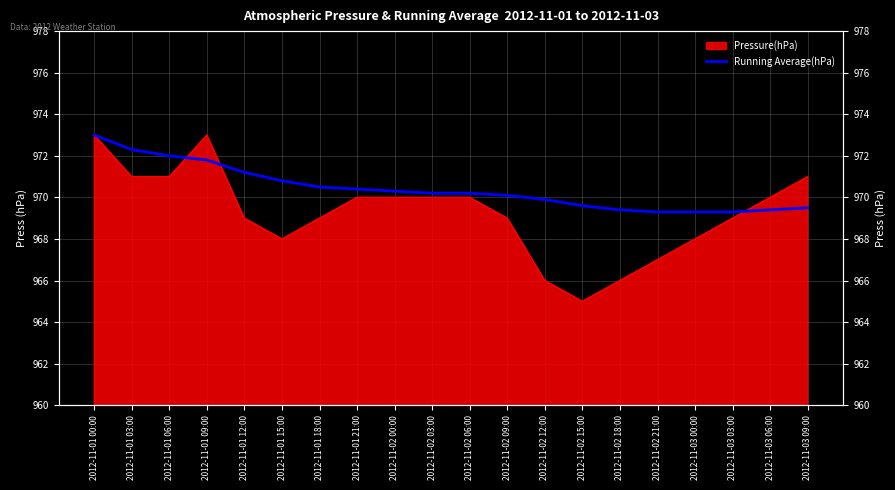

What is the label of the 18th point from the left?

2012-11-03 03:00